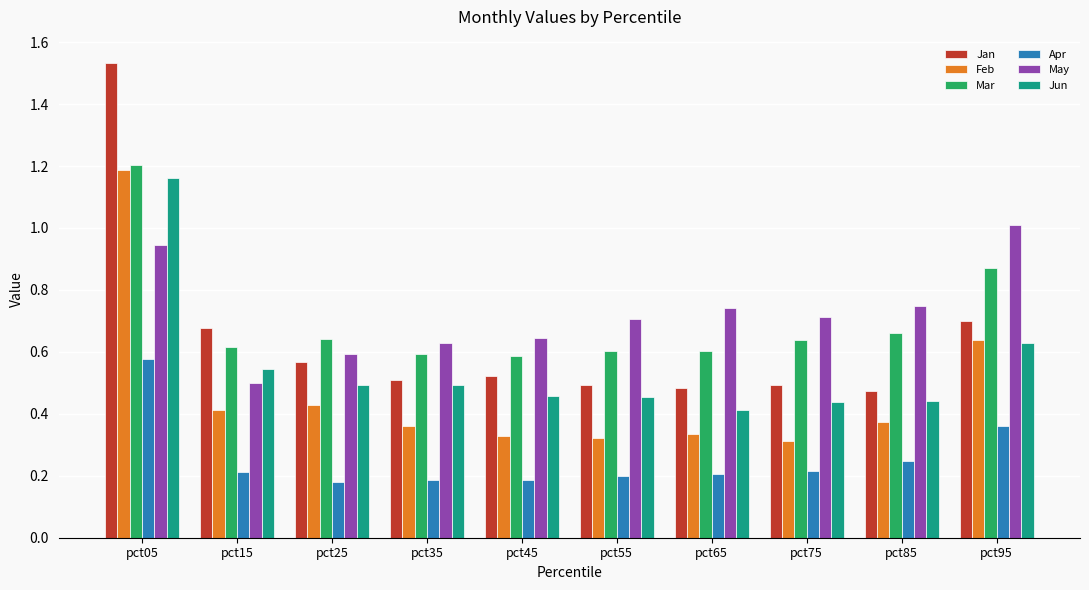

Which category has the highest value across all series?

pct05